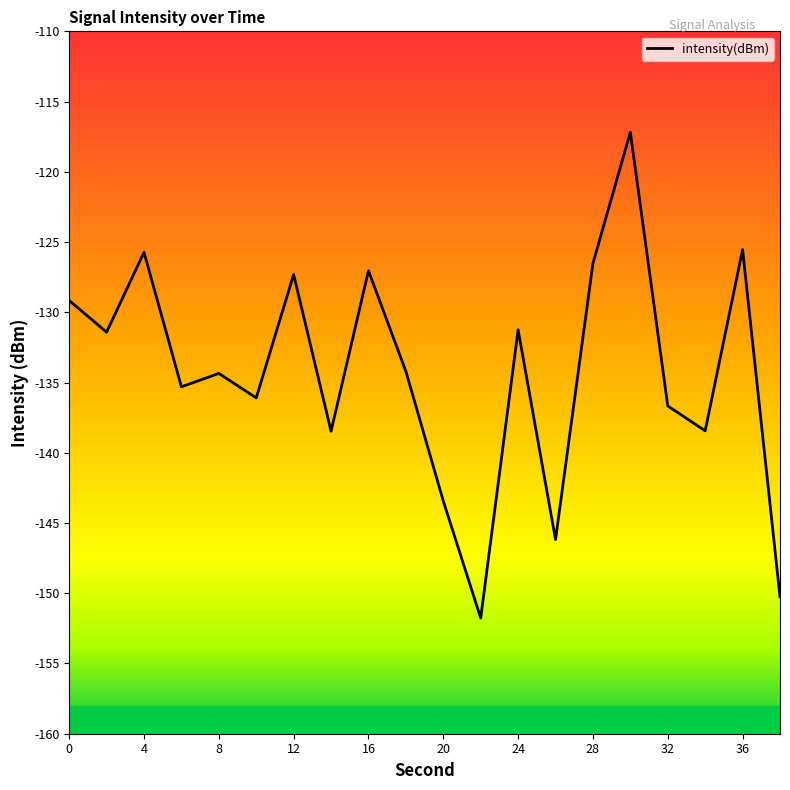

How many interior local valleys (lower than both neighbors) does the data have?

7